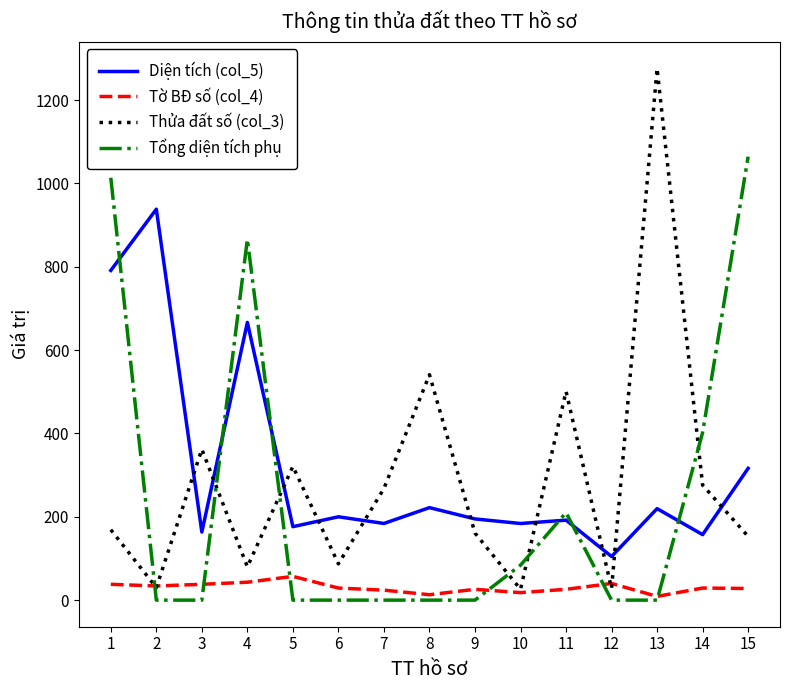

Which series has the widest spread of values?

Thửa đất số (col_3)